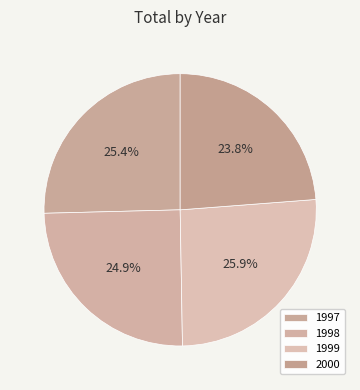

True or false: 2000 accounts for 24% of the total.

True